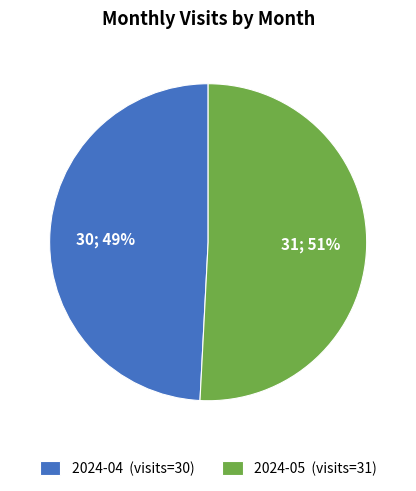

Is it true that 2024-04 is 49% of the pie?

True